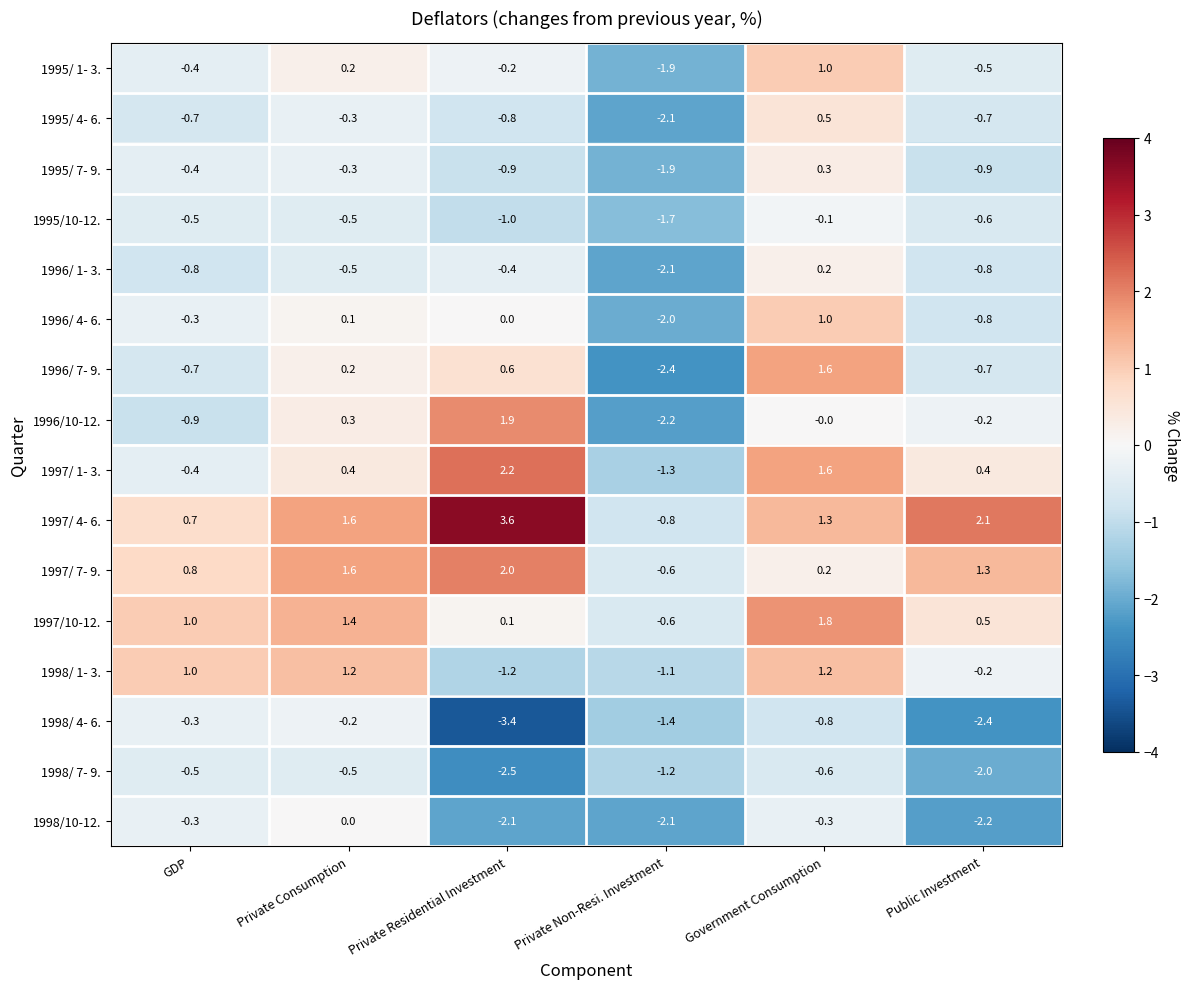

List the labels in order of 1996/10-12. value, smallest first.

Private Non-Resi. Investment, GDP, Public Investment, Government Consumption, Private Consumption, Private Residential Investment